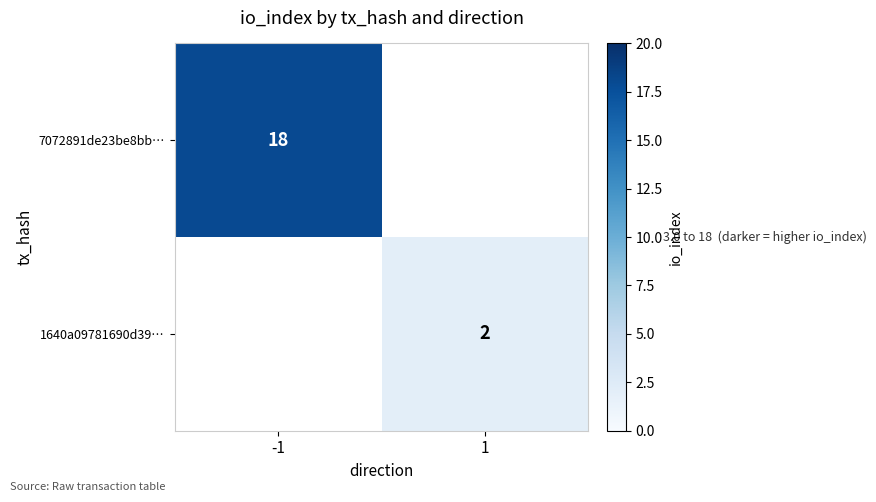

At how many categories does at least one series exceed 16?

1